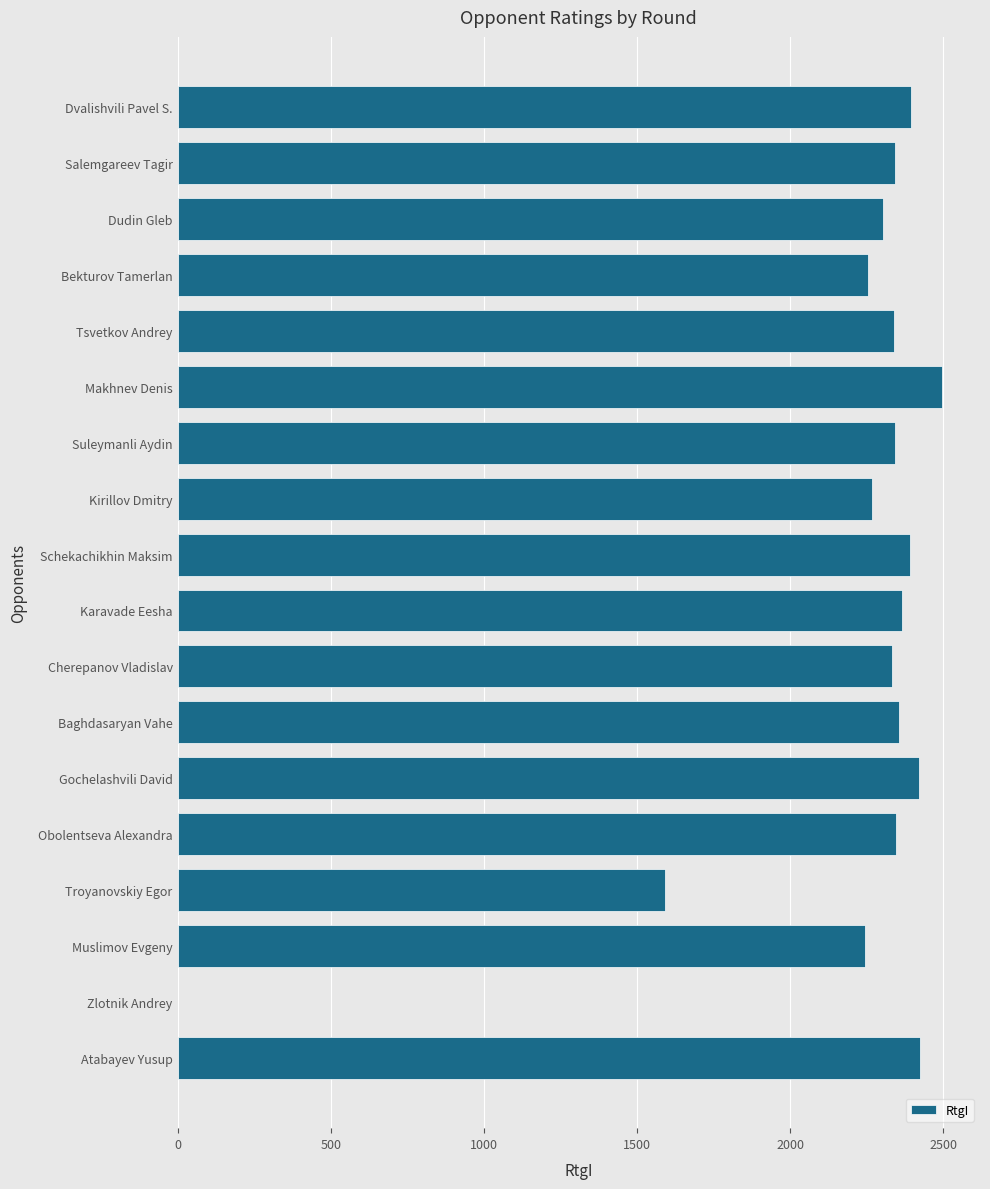

What is the change in value from Schekachikhin Maksim to Dudin Gleb?

-88